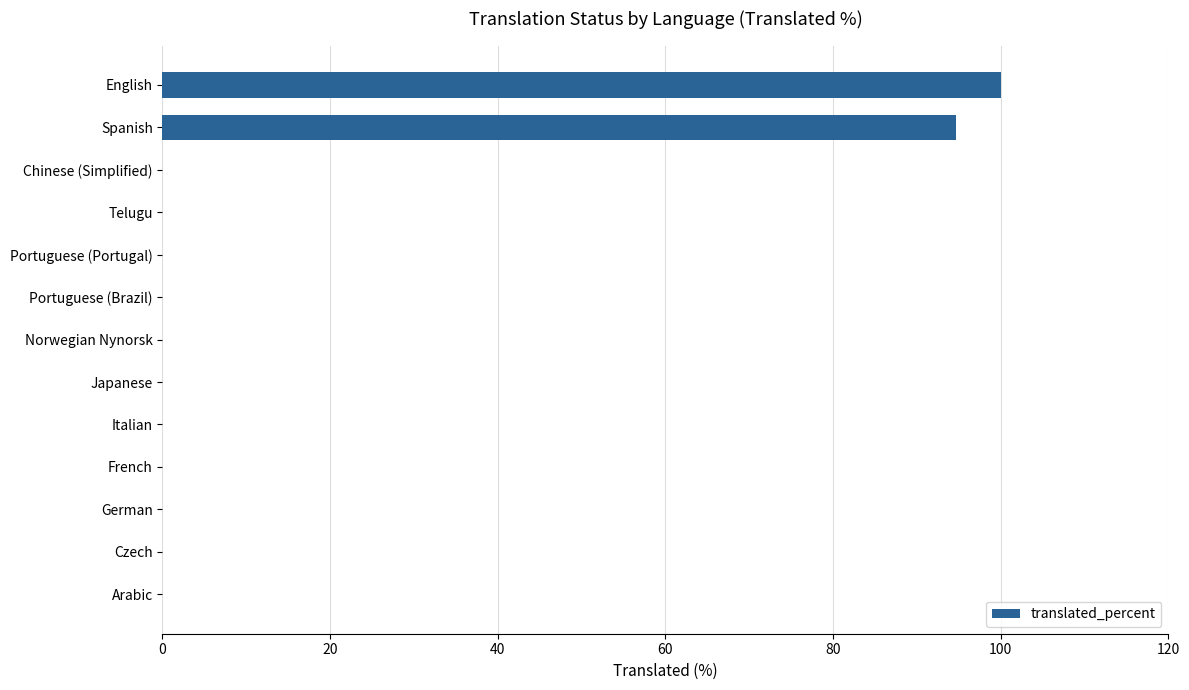

What is the maximum value shown in the chart?

100.0